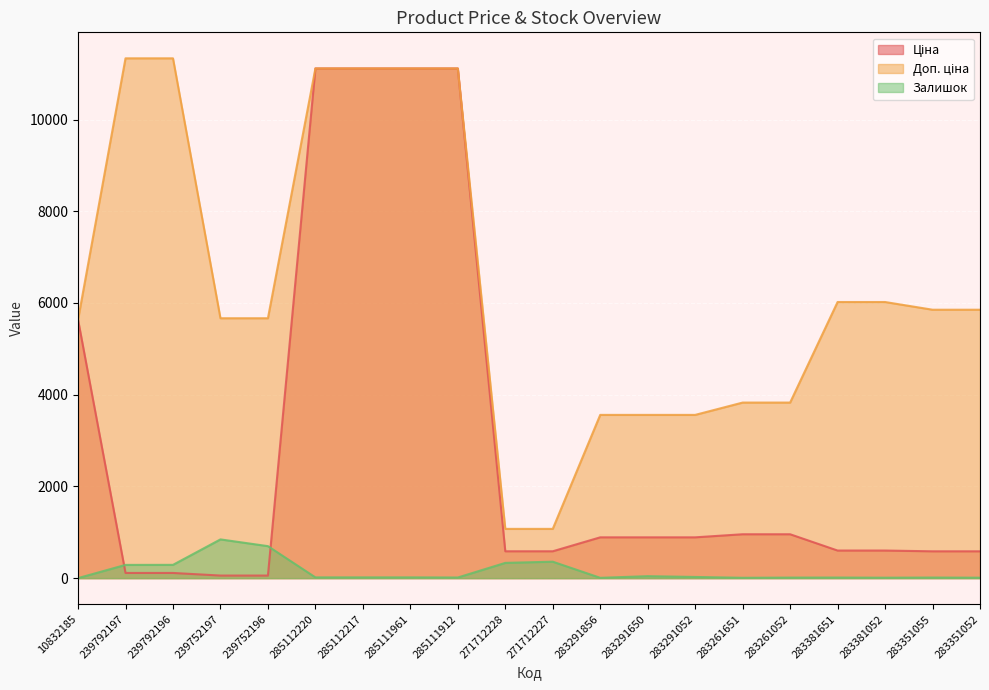

Is it true that Залишок equals 17.0 at 285112217?

True